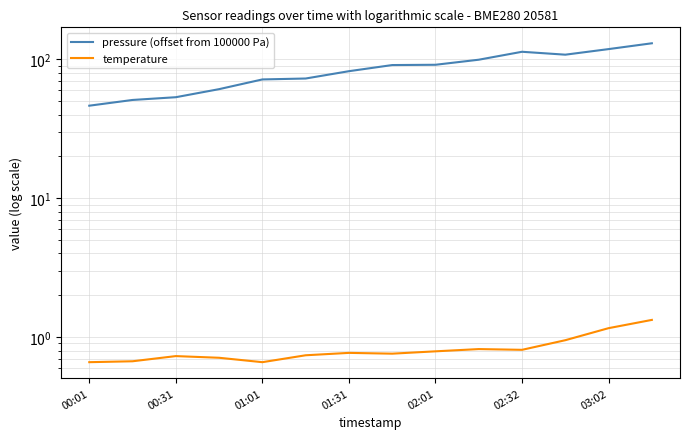

Count the number of categories in the chart.

14